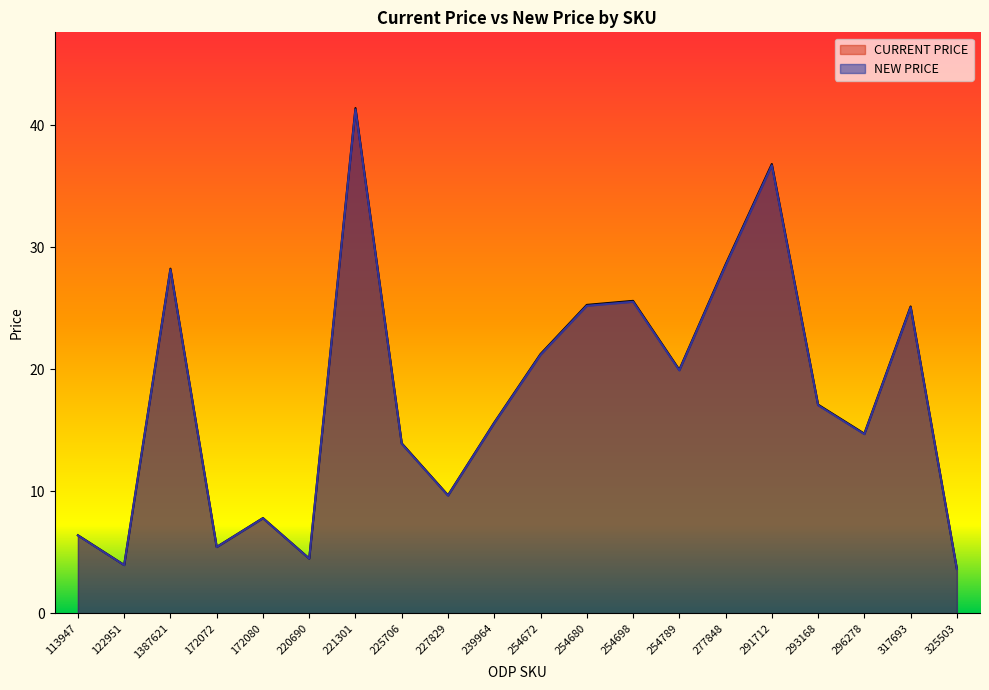

What is the sum of the NEW PRICE values at 221301 and 254680?

66.5